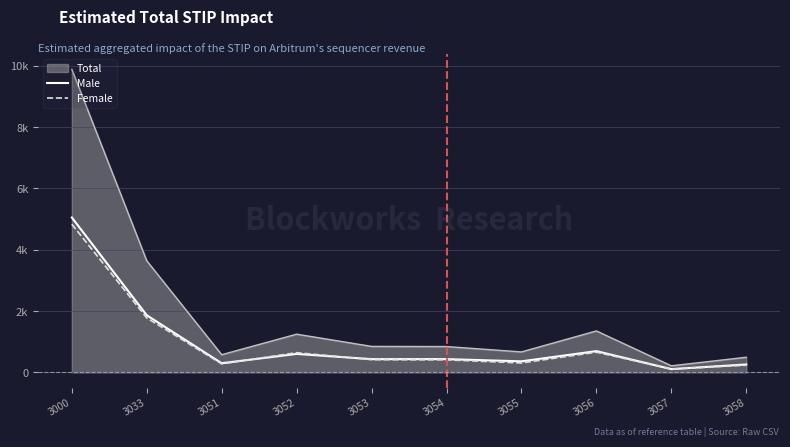

What is the difference between the second highest and minimum values in the Female series?

1669